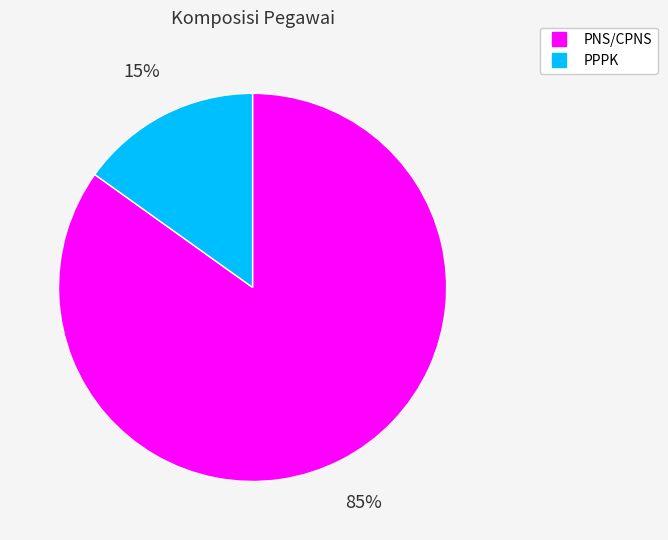

Between PPPK and PNS/CPNS, which is larger?

PNS/CPNS